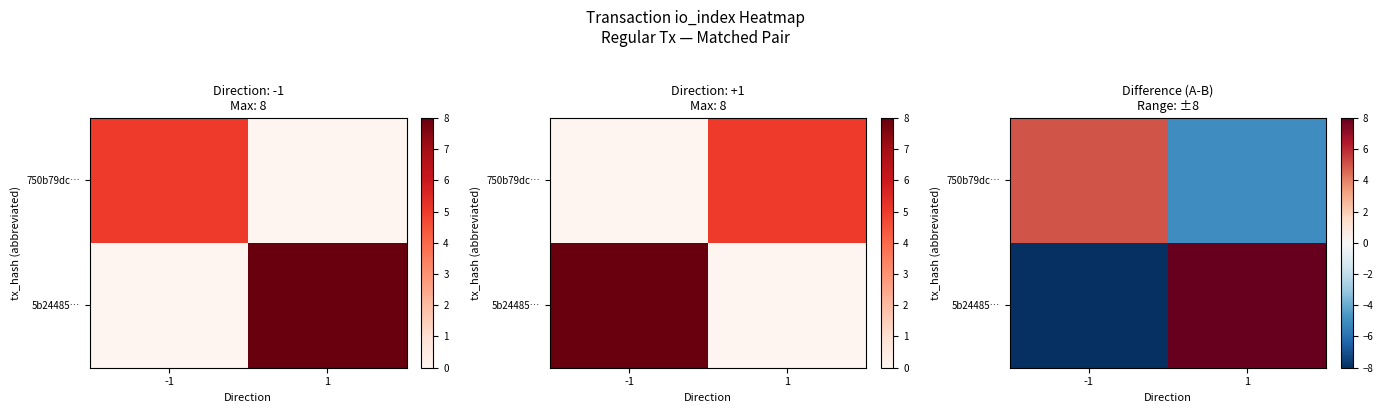

At which label does 5b24485… reach its peak?

1